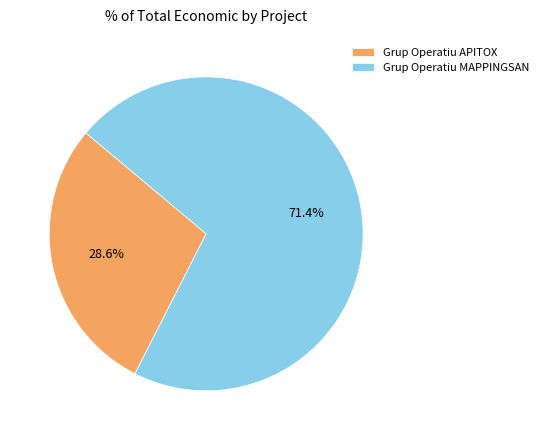

Which slice is the largest?

Grup Operatiu MAPPINGSAN